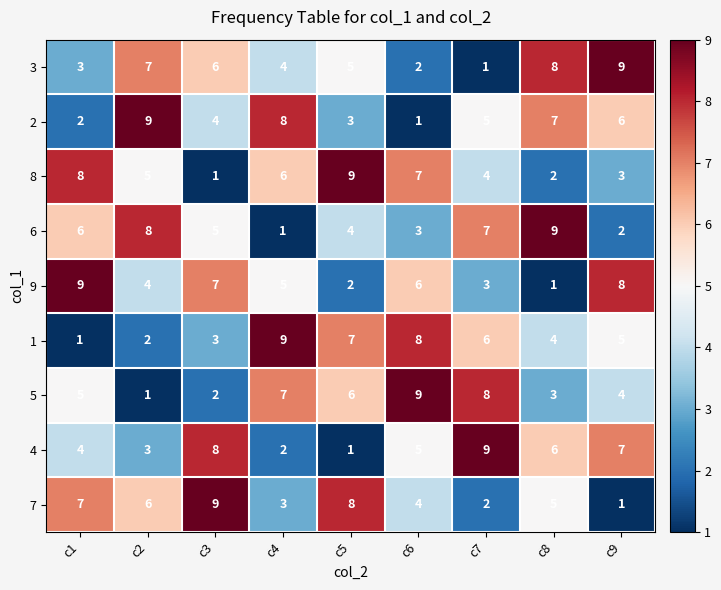

How many data points does each series have?

9